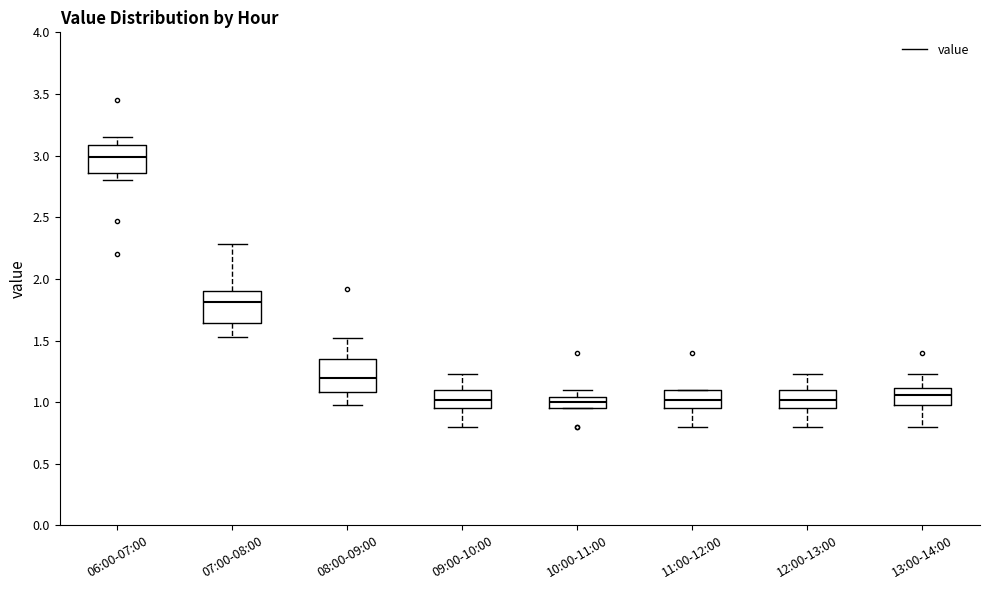

Reading left to right, transcribe this box plot: for each box, give where its median line is, the range the box spans, and where its two whiskers end, as read against the y-axis. The values are not printed on the chart, so give them approximately, as read against the axis.

06:00-07:00: median 3.00, box 2.85 to 3.10, whiskers 2.80 to 3.15
07:00-08:00: median 1.80, box 1.65 to 1.90, whiskers 1.55 to 2.30
08:00-09:00: median 1.20, box 1.10 to 1.35, whiskers 1.00 to 1.50
09:00-10:00: median 1.00, box 0.95 to 1.10, whiskers 0.80 to 1.25
10:00-11:00: median 1.00, box 0.95 to 1.05, whiskers 0.95 to 1.10
11:00-12:00: median 1.00, box 0.95 to 1.10, whiskers 0.80 to 1.10
12:00-13:00: median 1.00, box 0.95 to 1.10, whiskers 0.80 to 1.25
13:00-14:00: median 1.05, box 1.00 to 1.10, whiskers 0.80 to 1.25